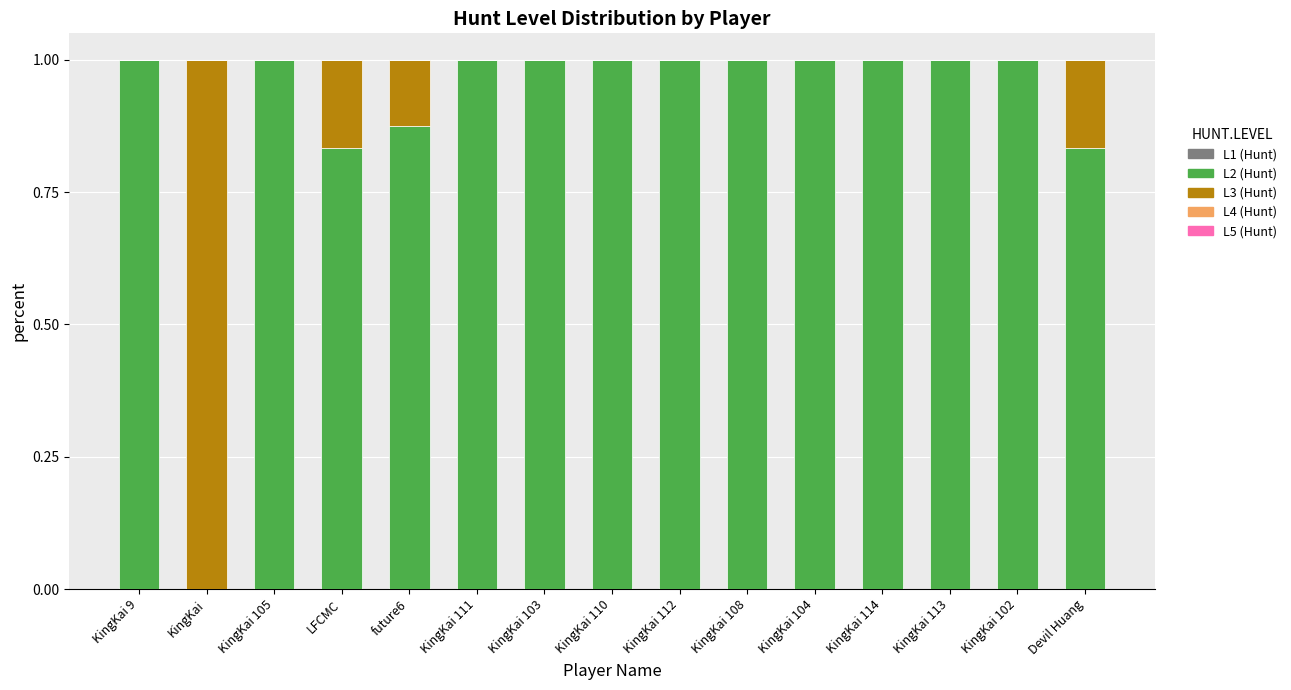

Are the bars horizontal?

No